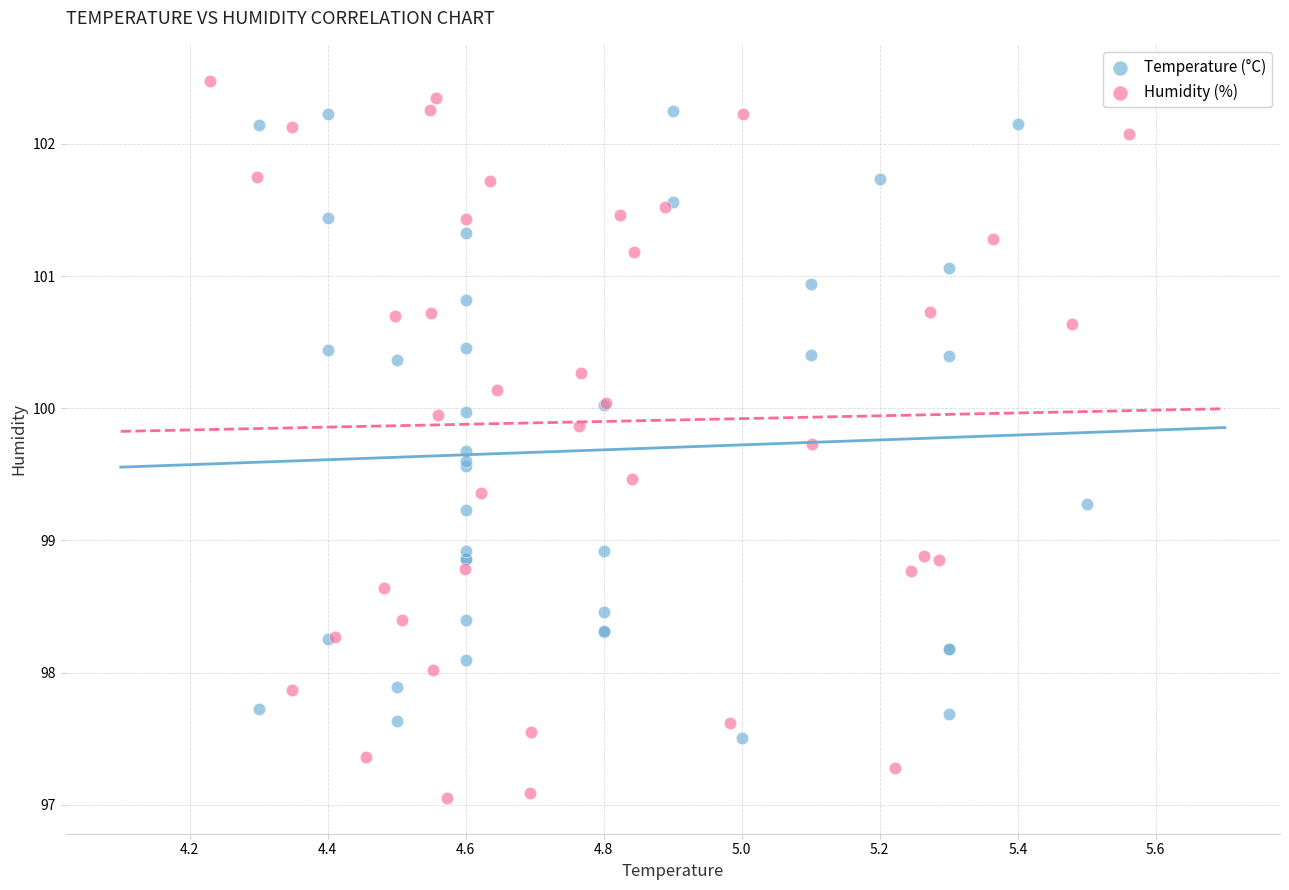

Which series has the largest Y range (max minus min)?

Humidity (%)